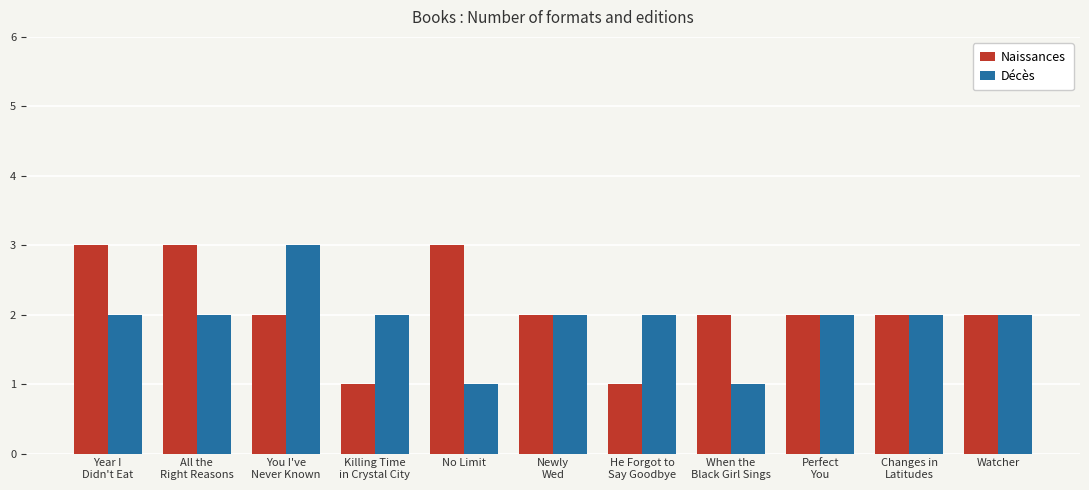

Which series has the largest total across all categories?

Naissances